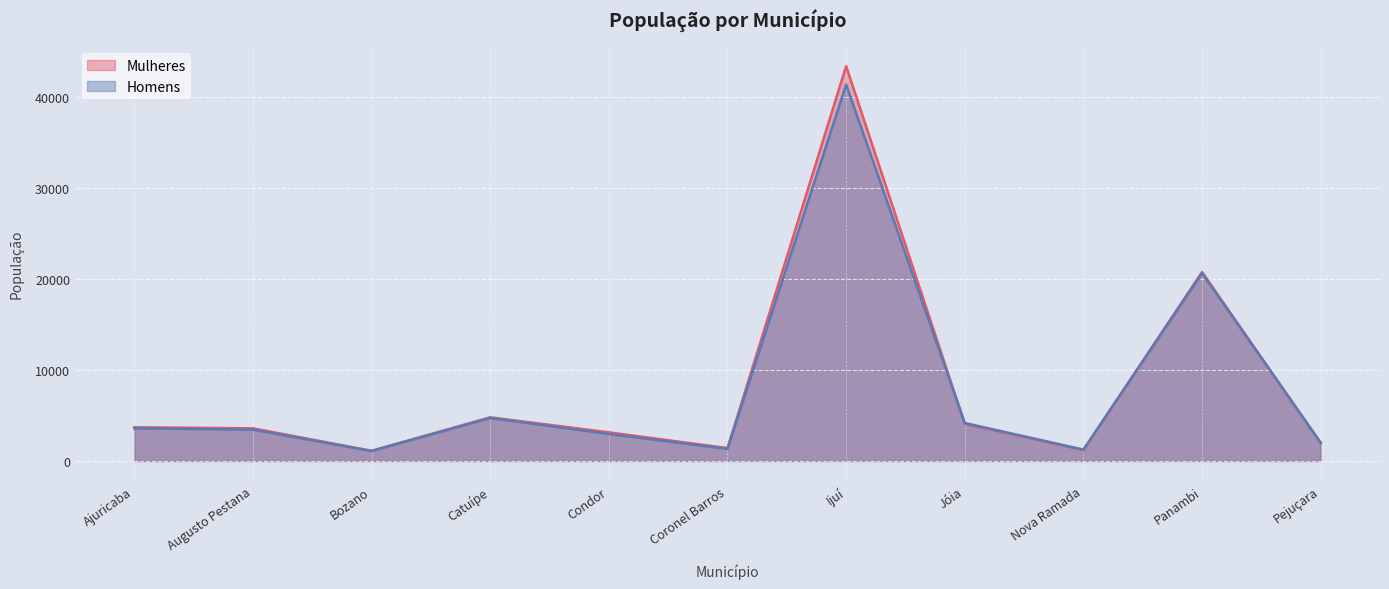

What is the sum of the Mulheres values at Nova Ramada and Ajuricaba?

4902